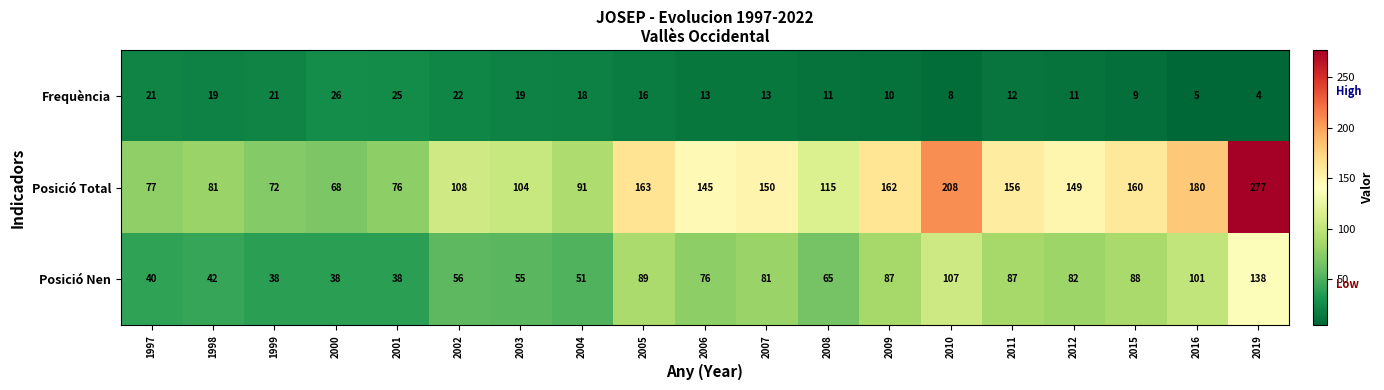

What is the difference between the maximum and minimum values in the Posició Total series?

209